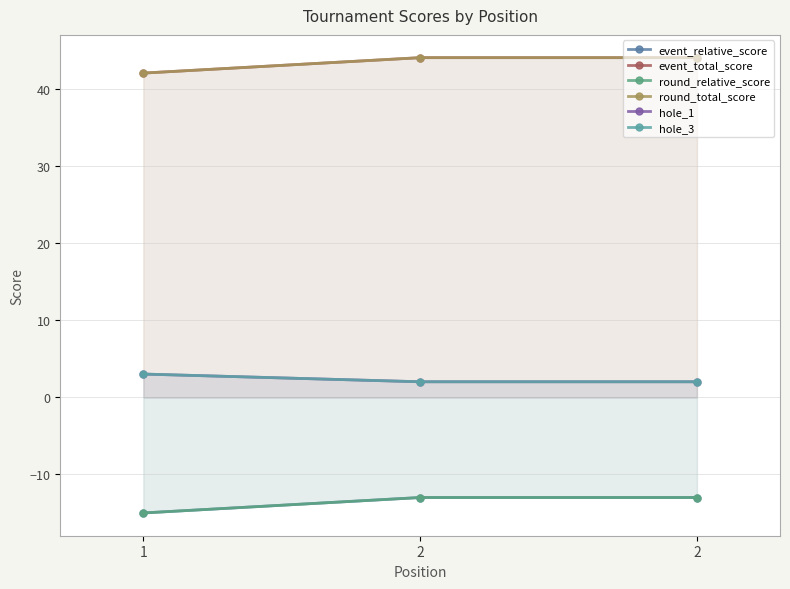

Which series changed the most between 2 and 2?

event_relative_score